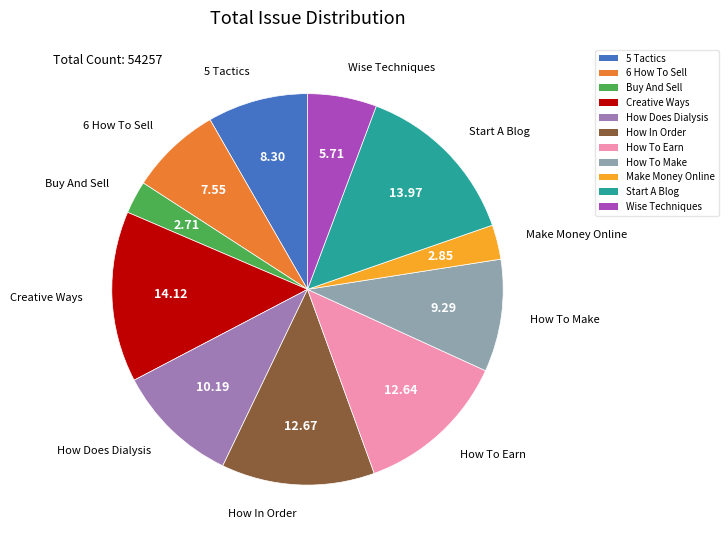

Between How In Order and Start A Blog, which is larger?

Start A Blog